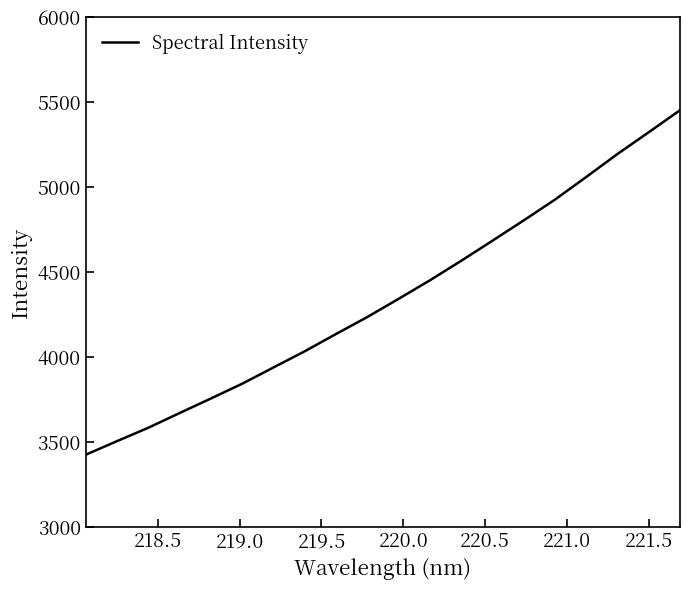

What is the difference between the maximum and minimum values?

2027.0